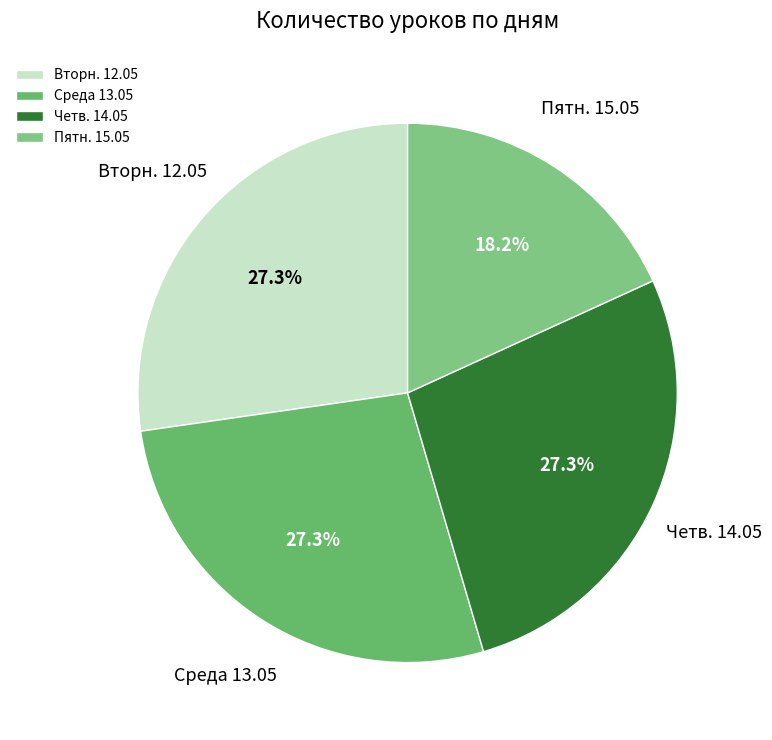

Does Среда 13.05 represent more than half of the total?

No